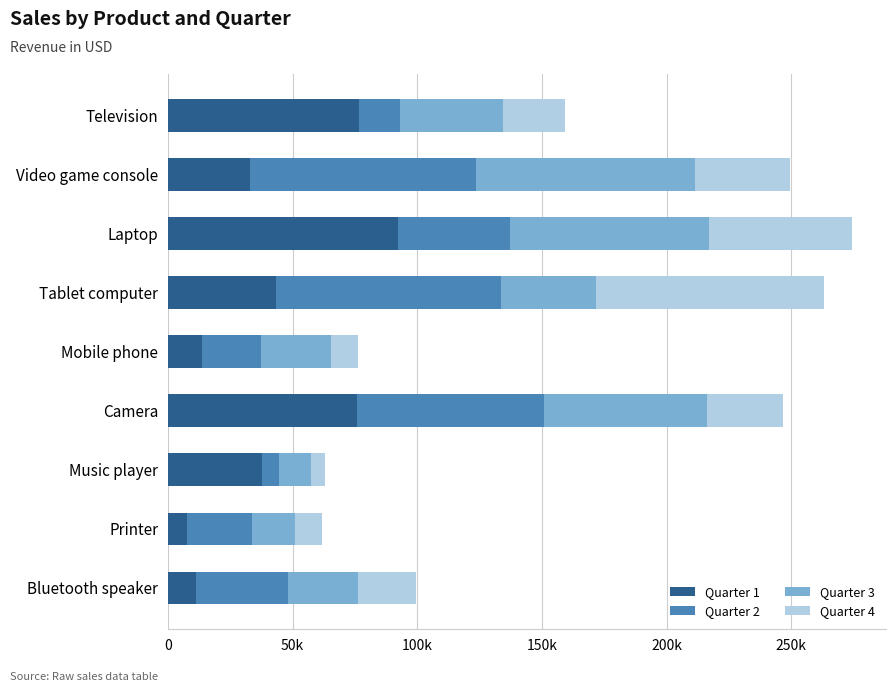

At how many categories does at least one series exceed 26497?

8